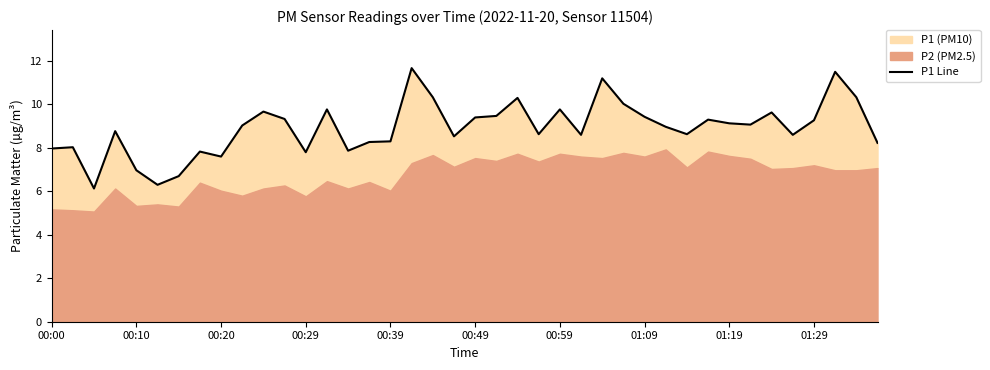

Does the chart have visible grid lines?

No